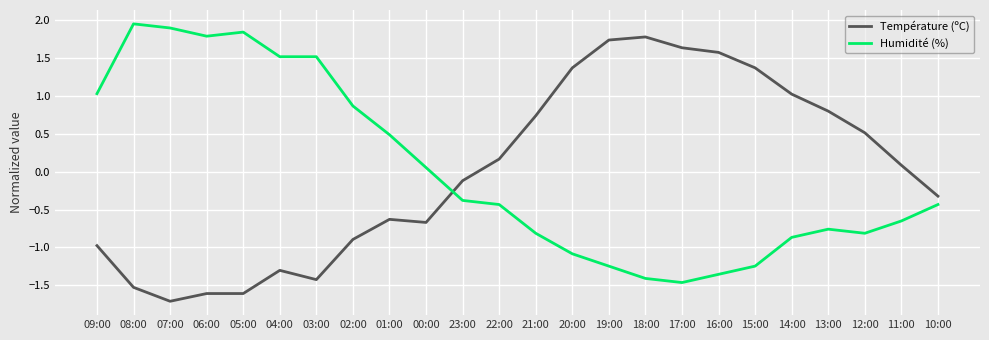

Is it true that Humidité (%) equals 1.8 at 05:00?

True